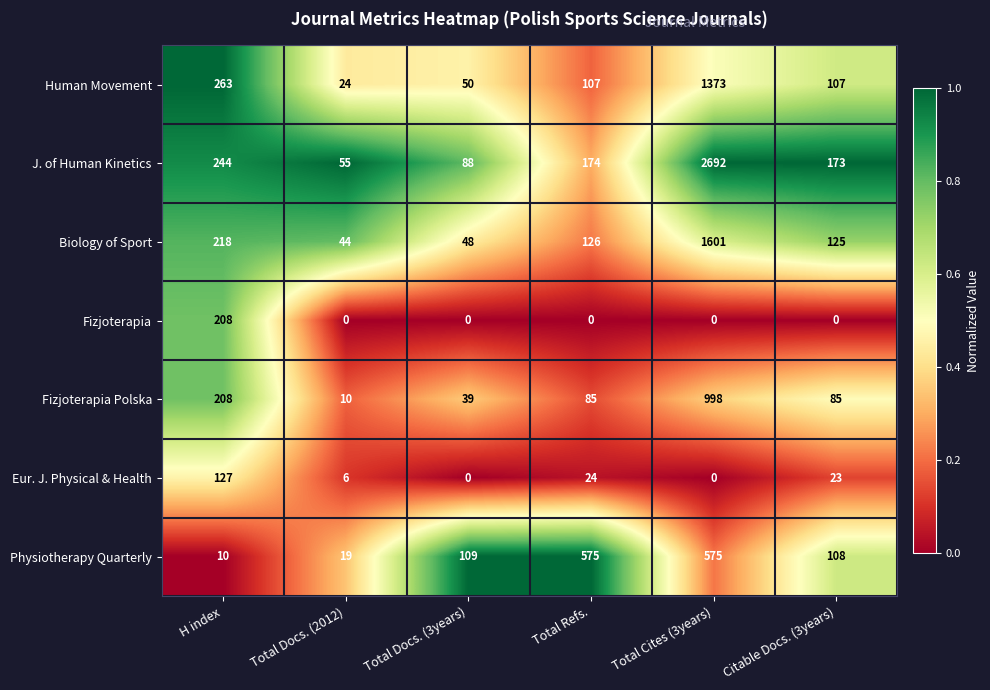

Which series has the largest range (max minus min)?

J. of Human Kinetics